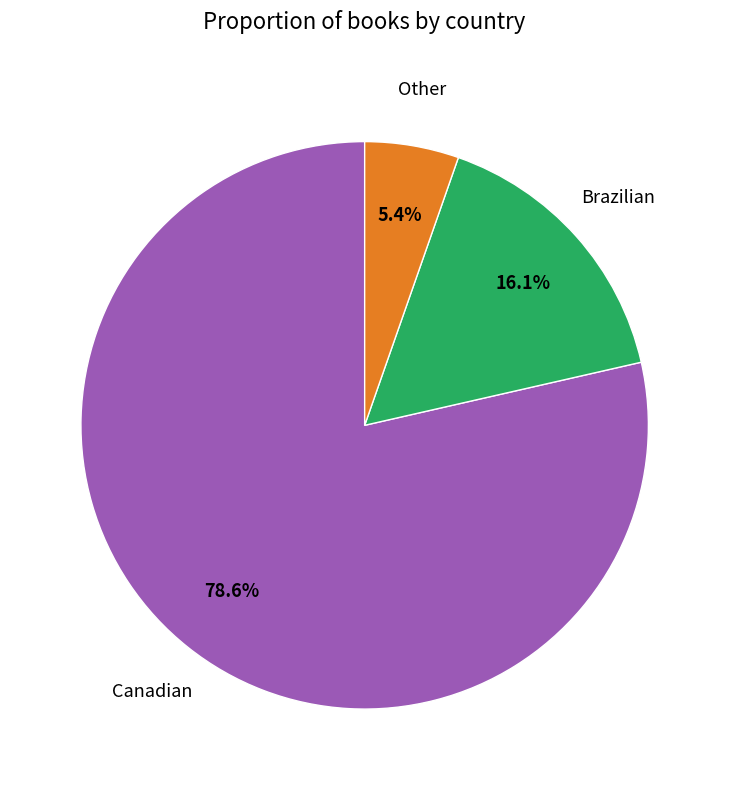

Count the number of slices in the pie.

3